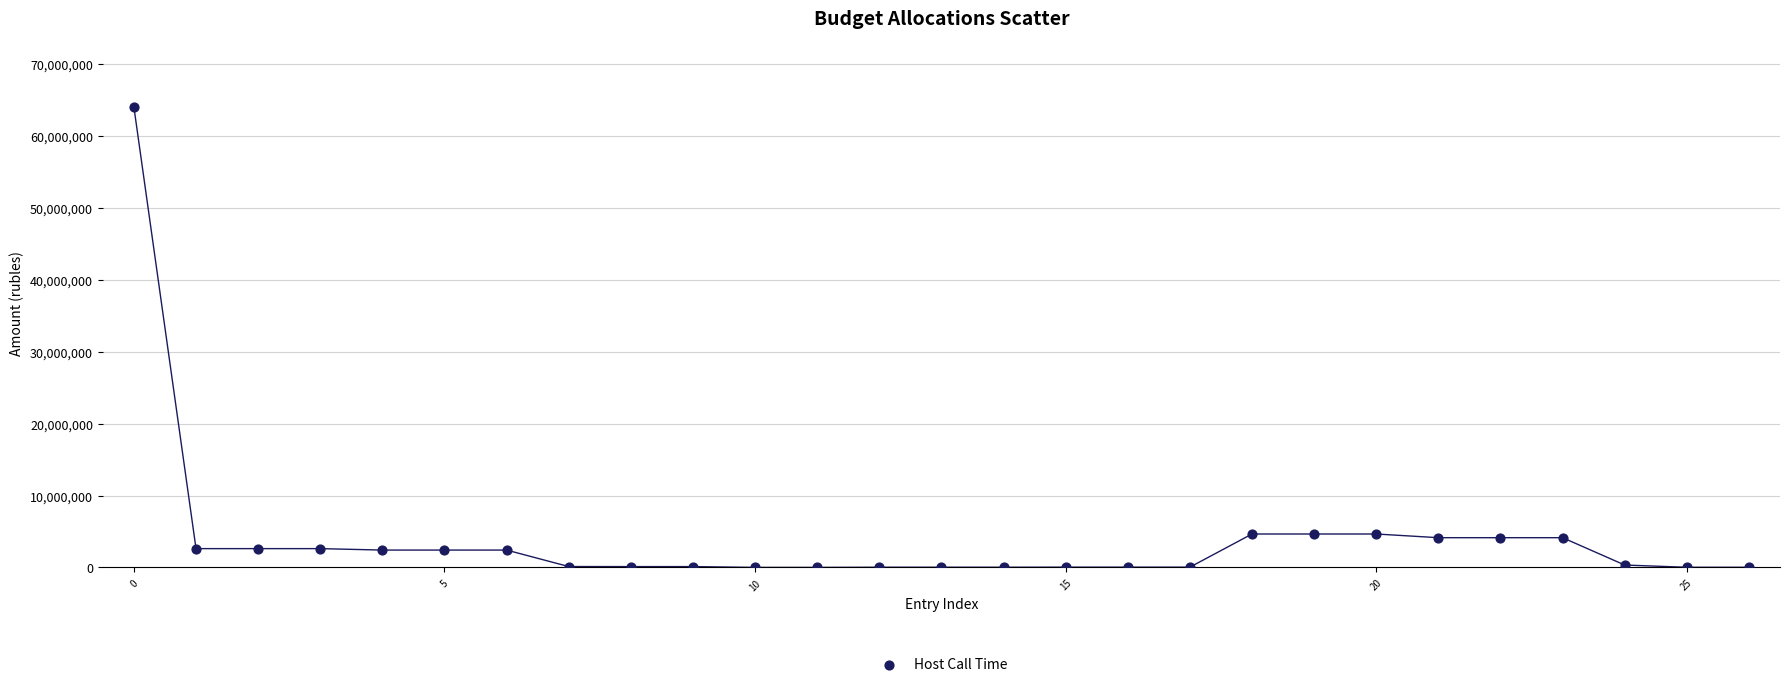

What is the range of Y values (max minus min)?

63981383.9